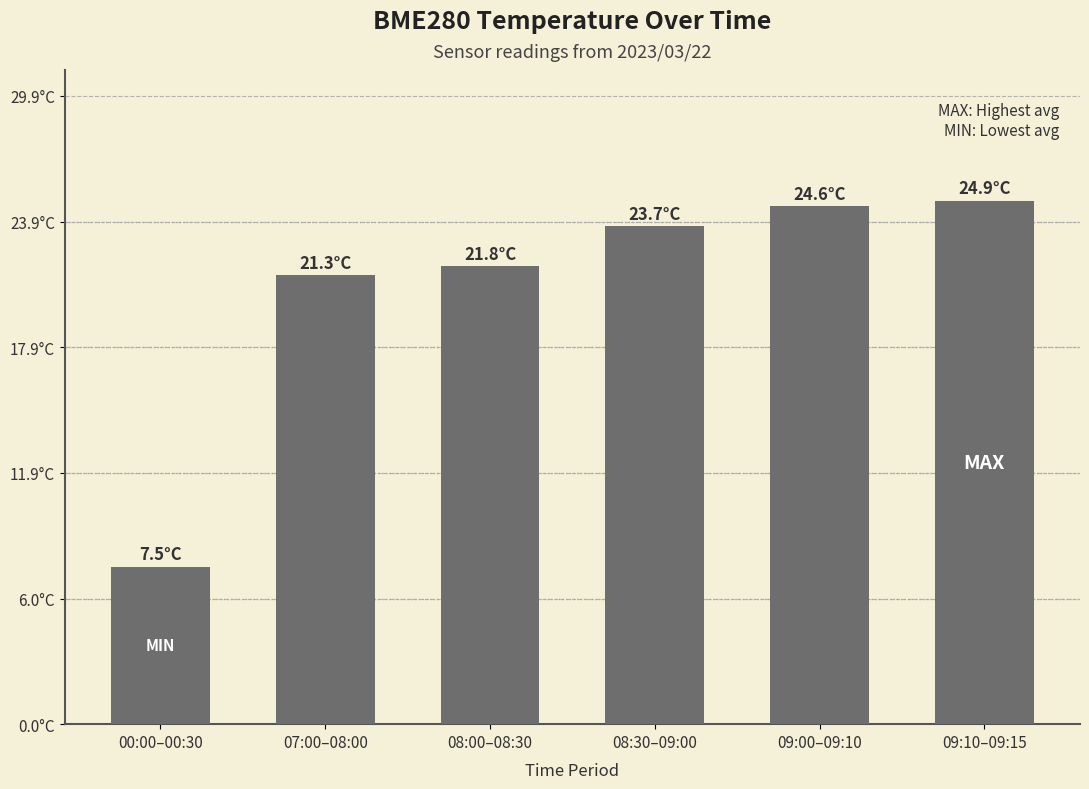

Are the bars horizontal?

No